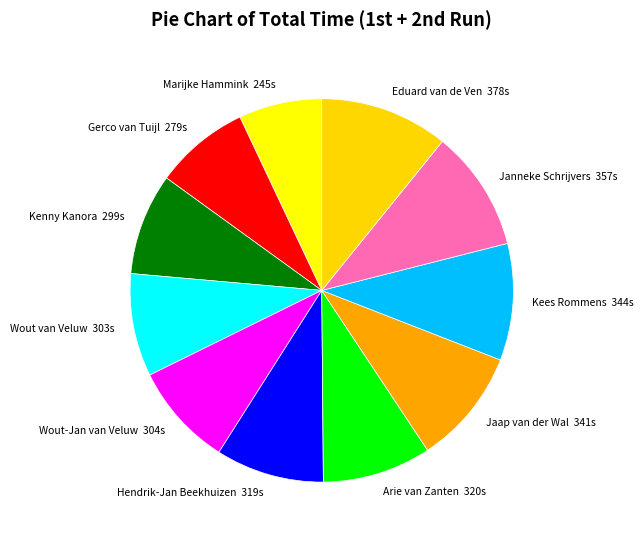

Is it true that Kees Rommens is 10% of the pie?

True